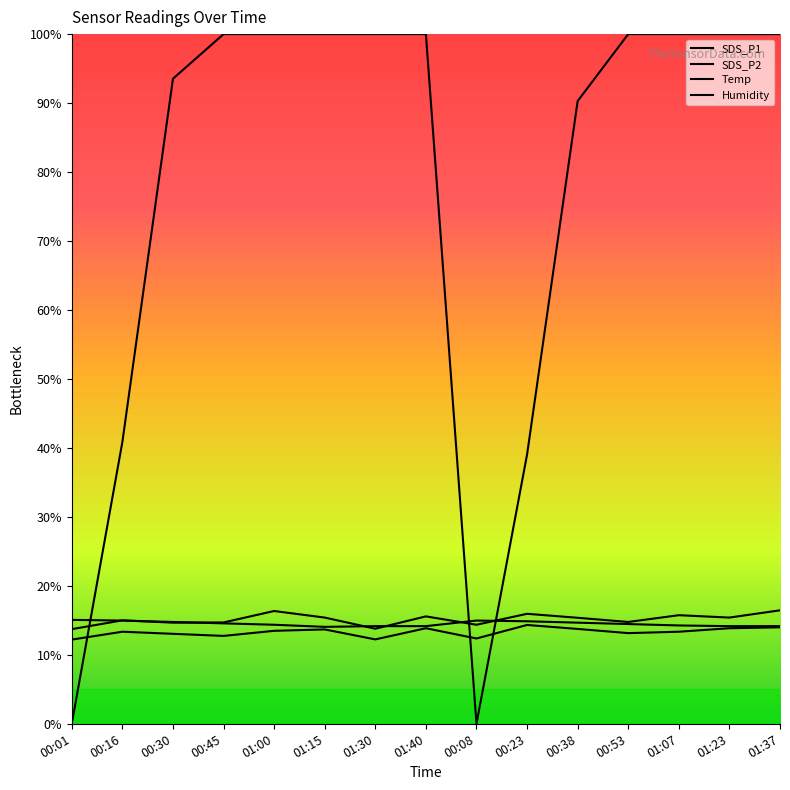

Does the chart display data point markers on the line(s)?

No